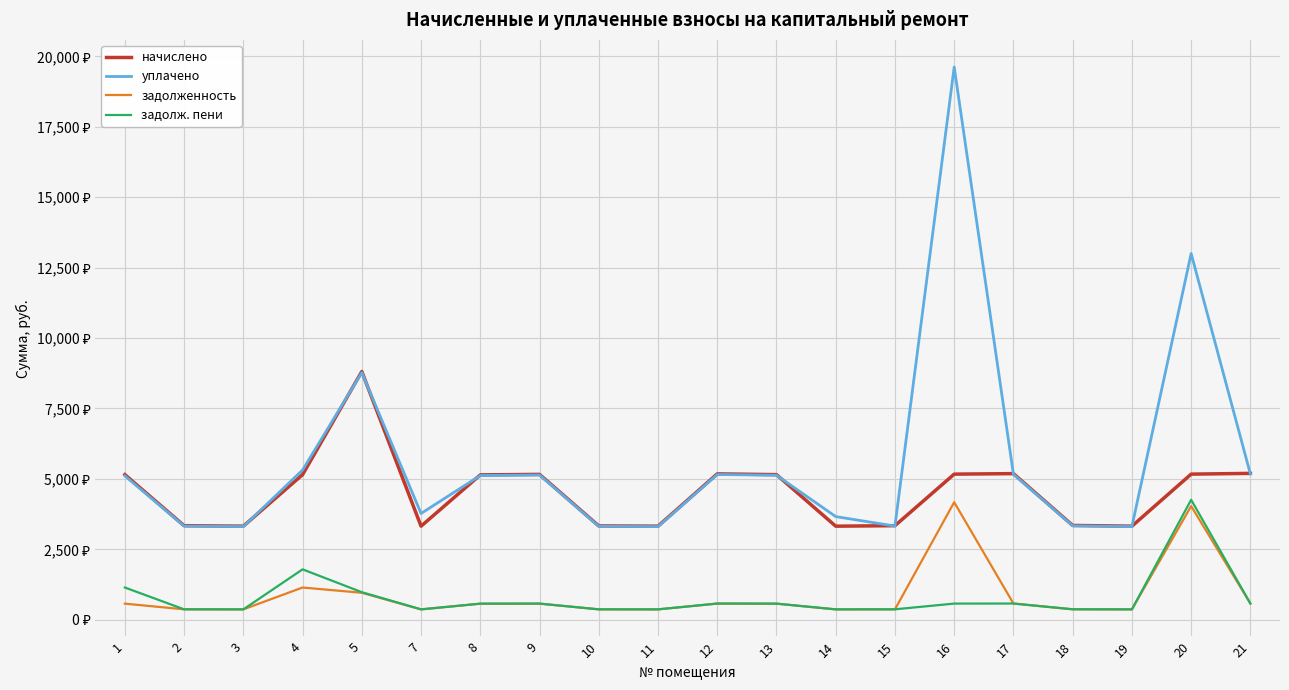

True or false: задолж. пени and начислено cross at least once.

False